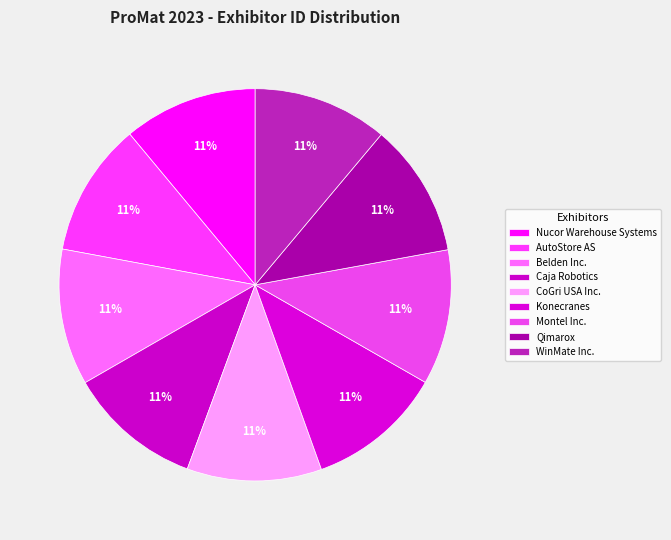

Rank the categories by value from lowest to highest.

Qimarox, AutoStore AS, Nucor Warehouse Systems, Caja Robotics, WinMate Inc., CoGri USA Inc., Montel Inc., Konecranes, Belden Inc.